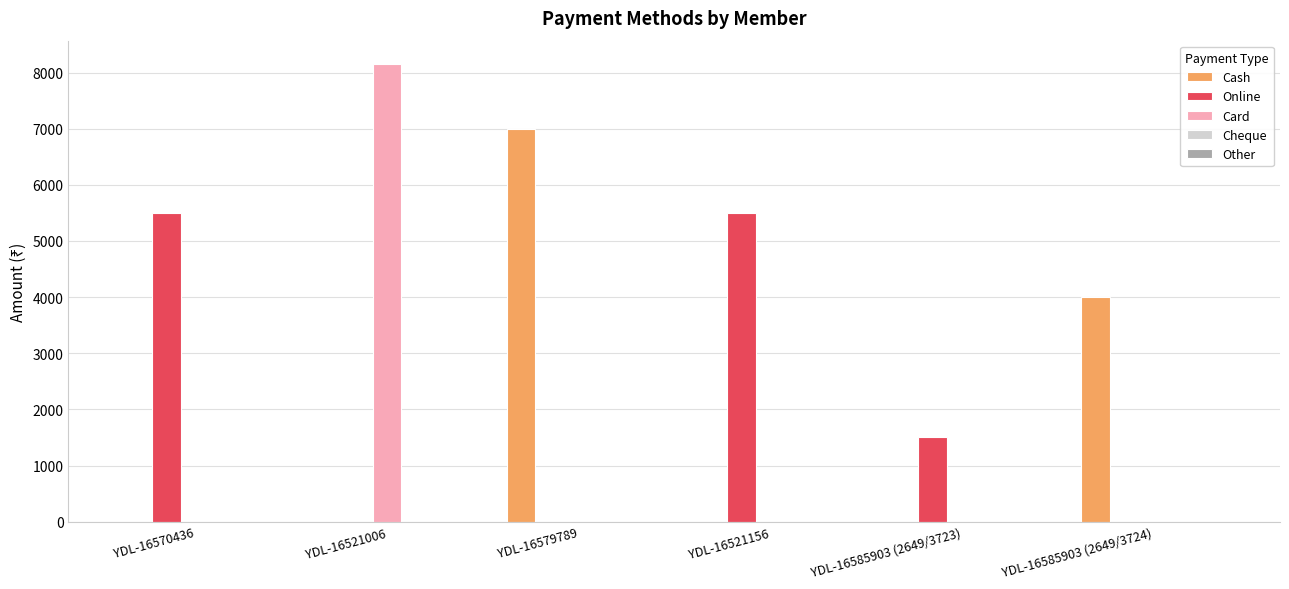

How many series are shown in this chart?

3